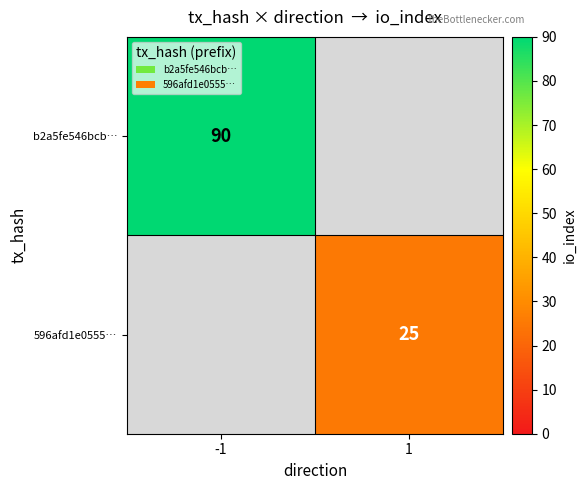

Count the number of categories in the chart.

2